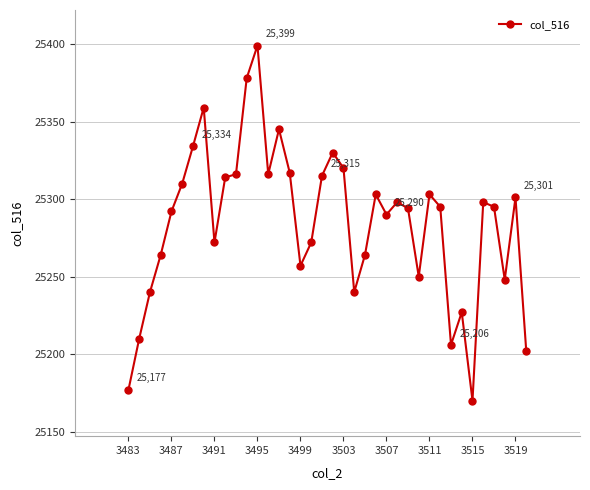

What is the average value?

25285